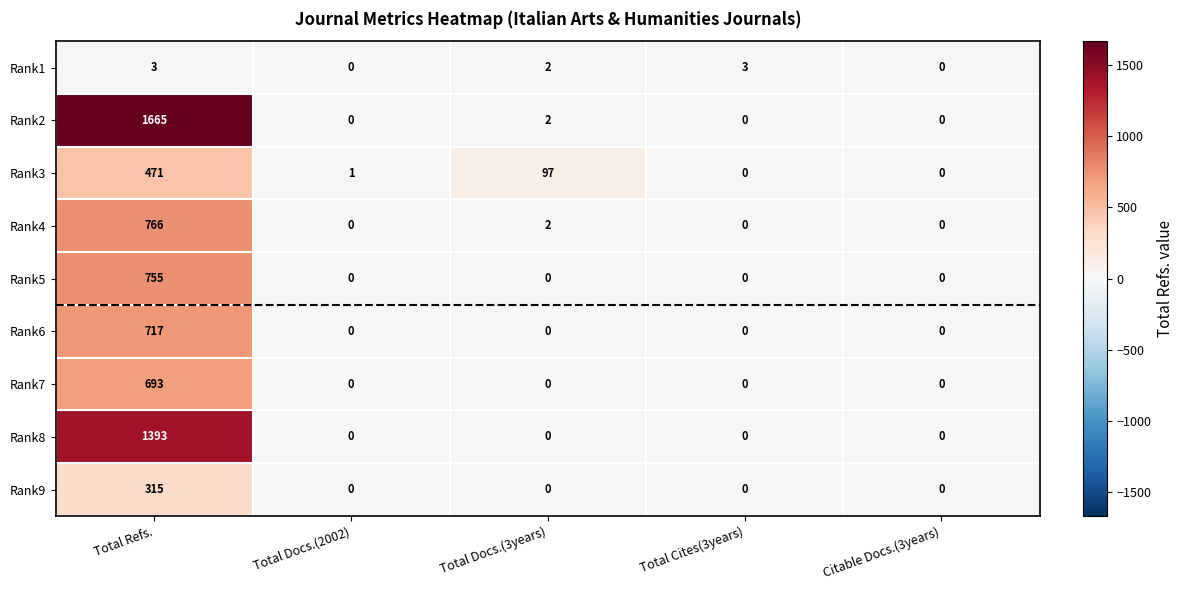

At how many categories does at least one series exceed 1405?

1